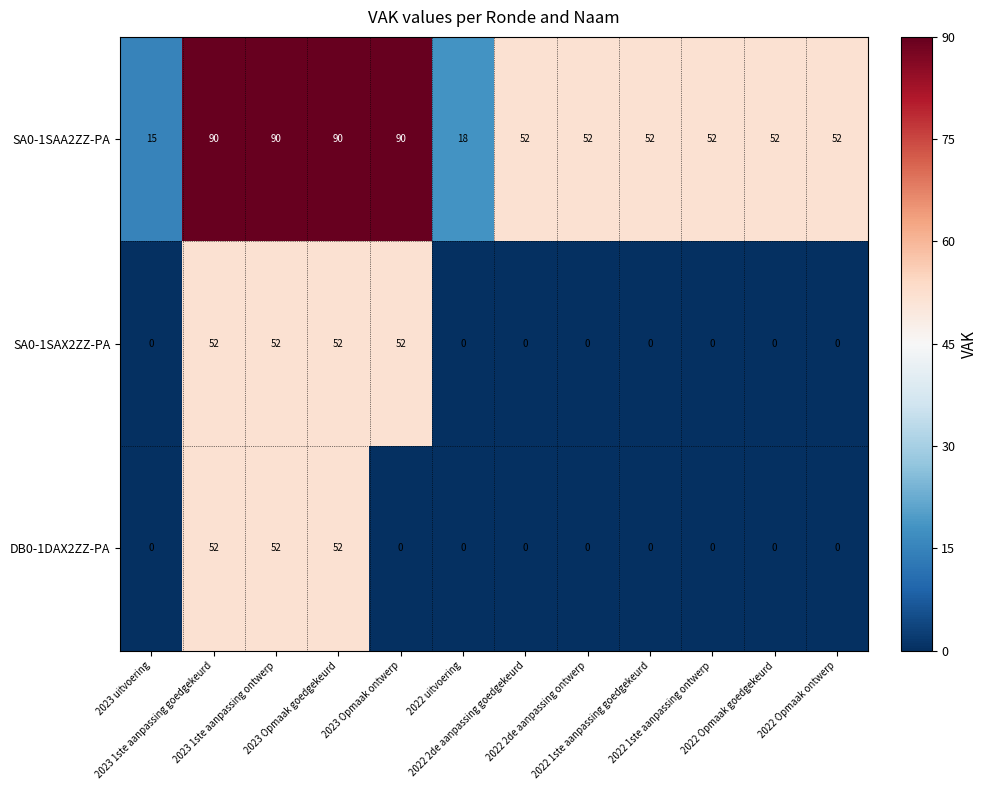

Count the SA0-1SAX2ZZ-PA values in the range 0 to 52.

12